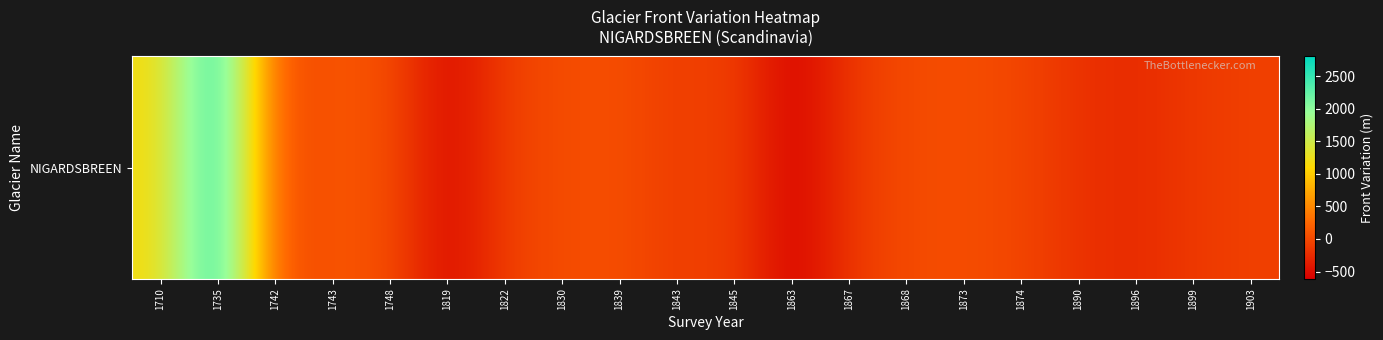

At which category does the chart reach its minimum across all series?

1863